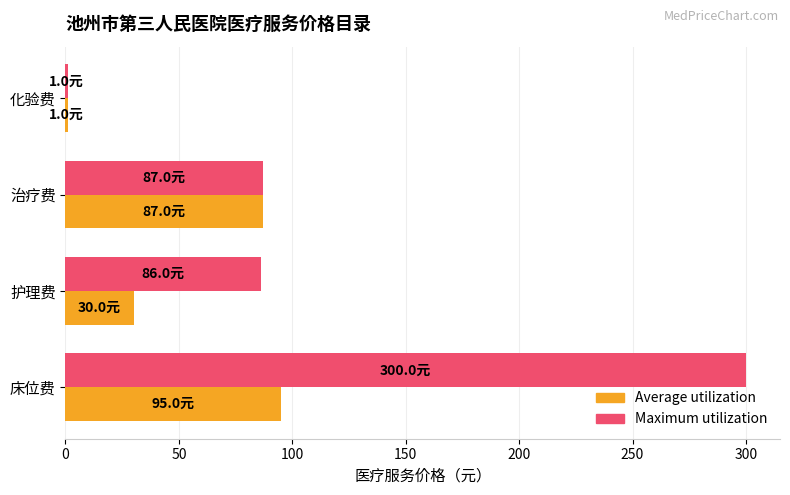

Which label corresponds to the smallest value in the chart?

化验费